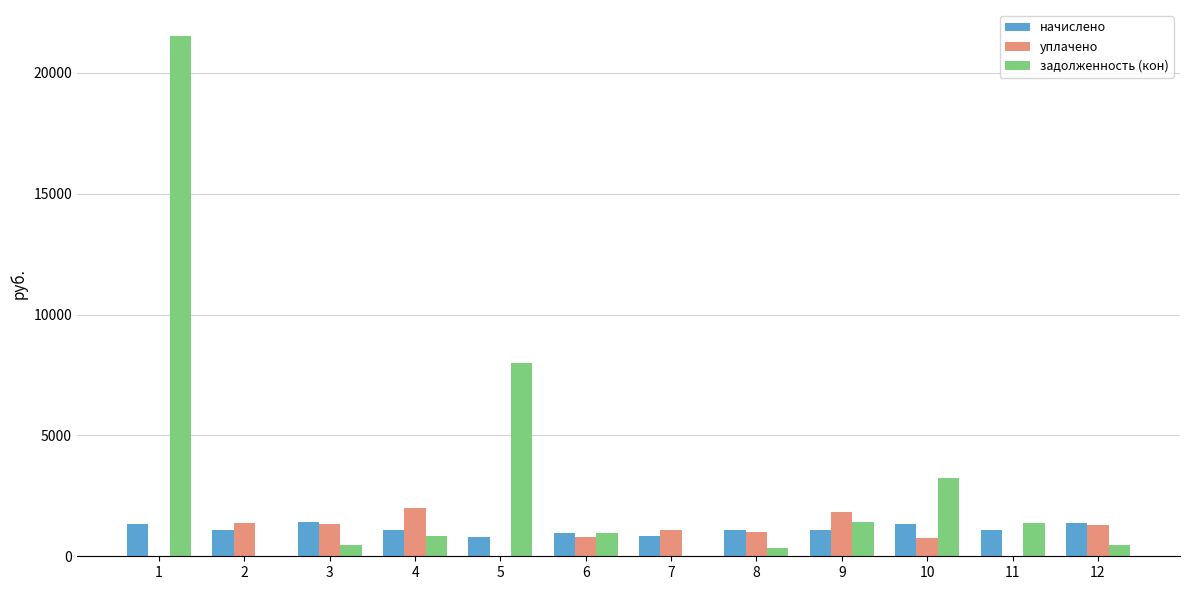

What is the sum of the уплачено values at 4 and 10?

2760.0